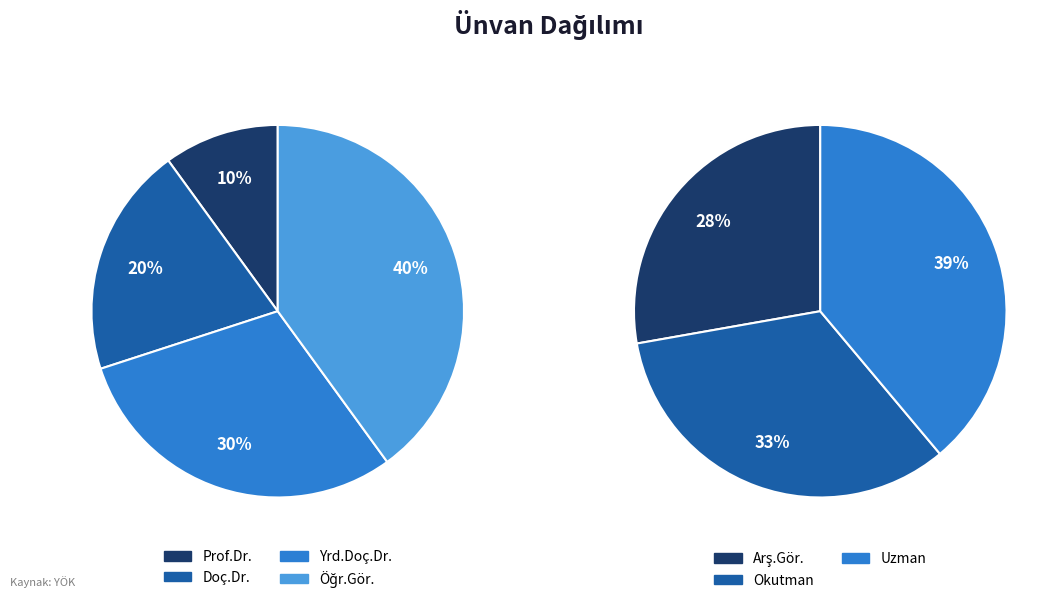

Which category has the smallest portion of the pie?

Prof.Dr.